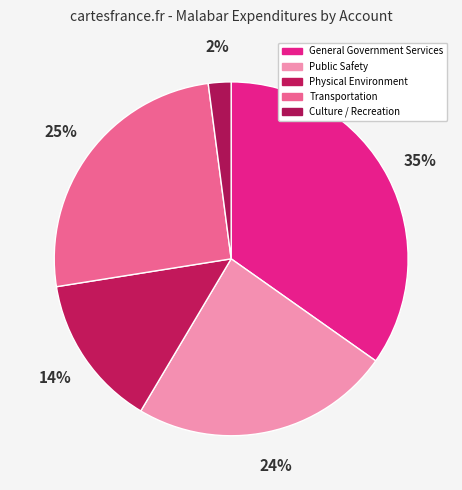

Which category has the smallest portion of the pie?

Culture / Recreation